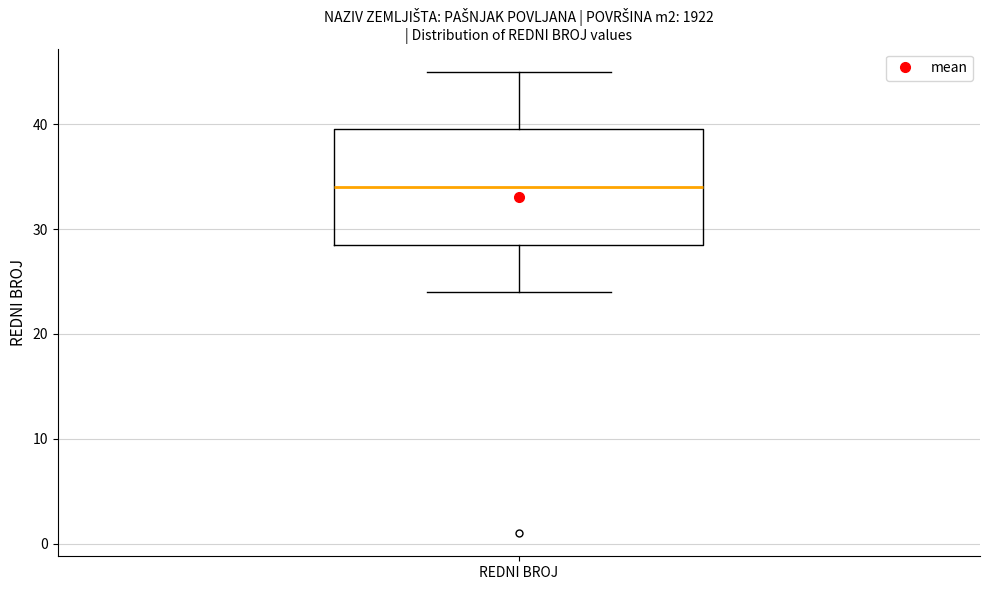

Read this box plot against the y-axis: the position of the median line, the range covered by the box, and the ends of both whiskers. The values are not printed on the chart, so give them approximately, as read against the axis.

median 34, box 29 to 40, whiskers 24 to 45